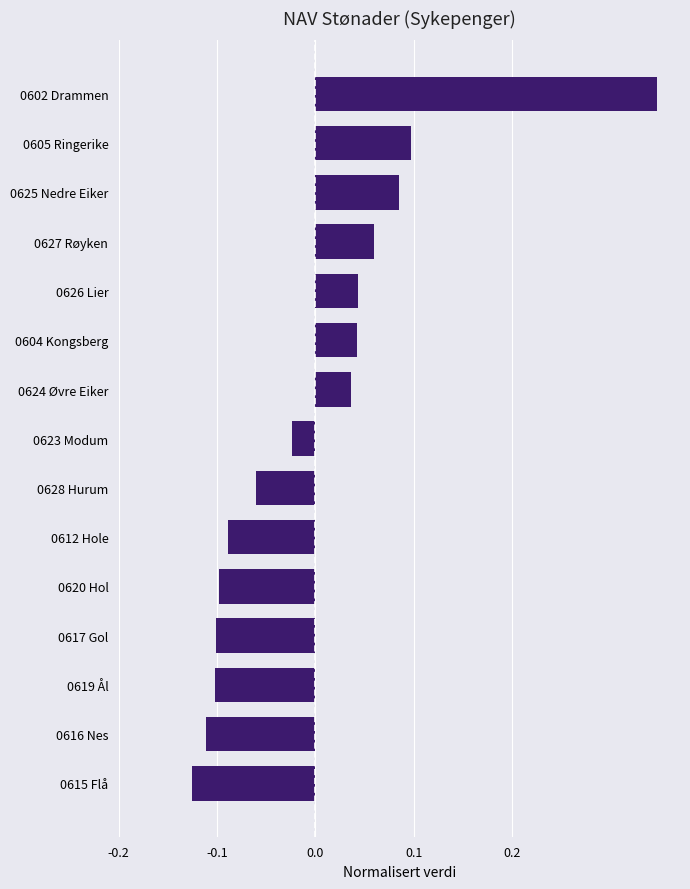

The value at 0605 Ringerike is 0.1. True or false?

True